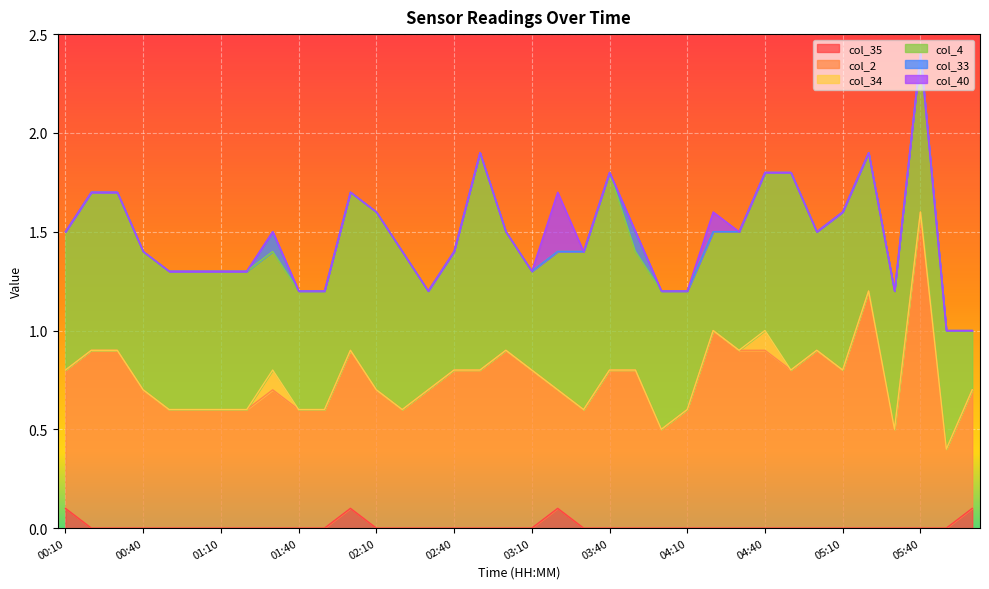

What is the total value across all series at 02:00?

1.7